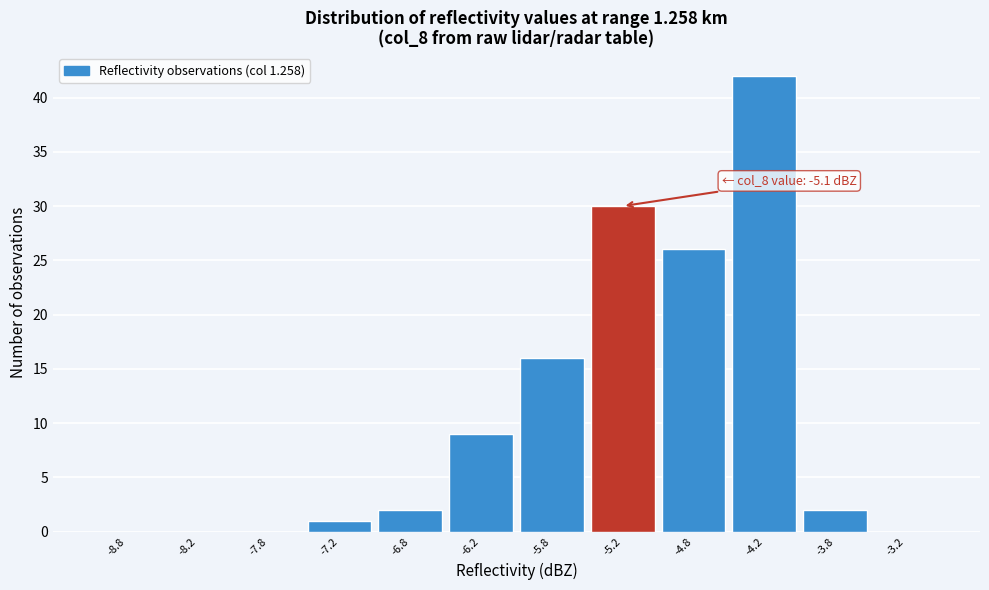

Which range on the x-axis has the tallest bar?

-4.5 to -4.0